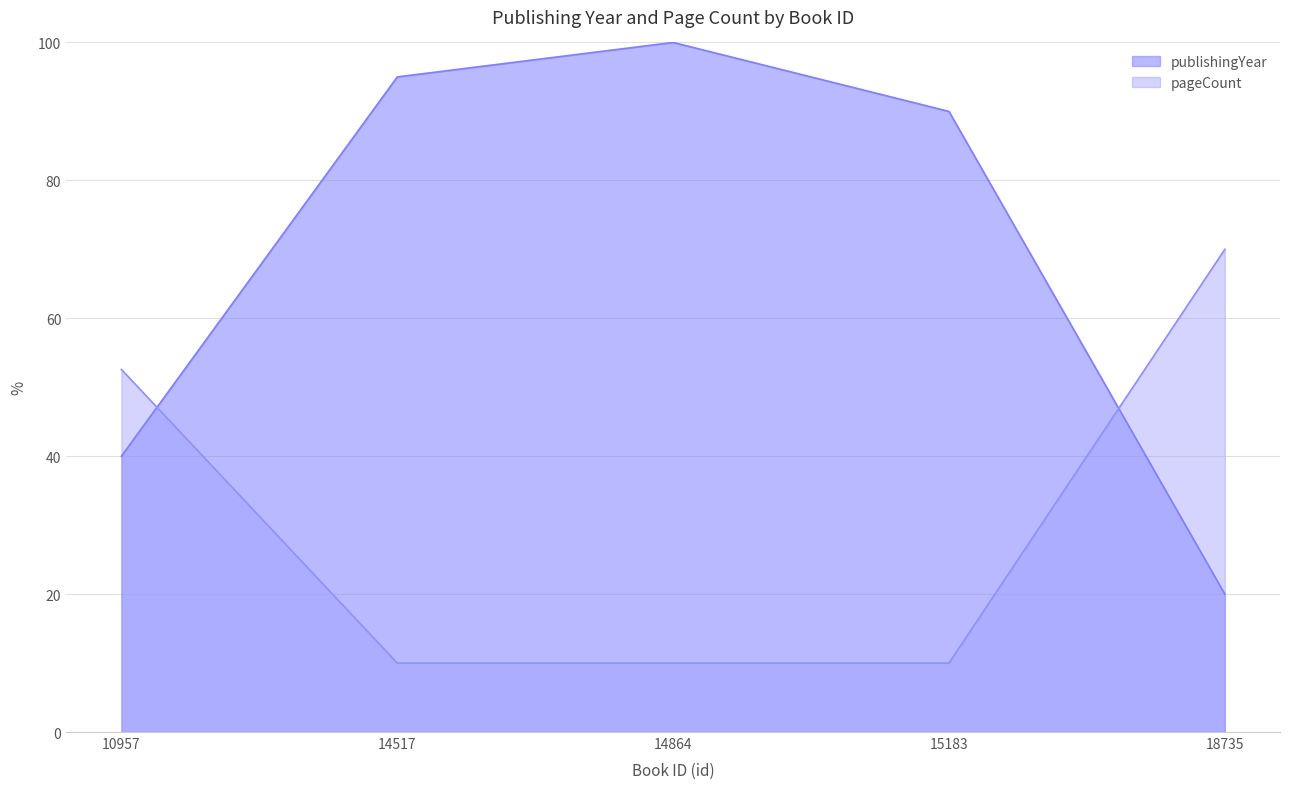

List the series in order of their overall mean, highest first.

publishingYear, pageCount